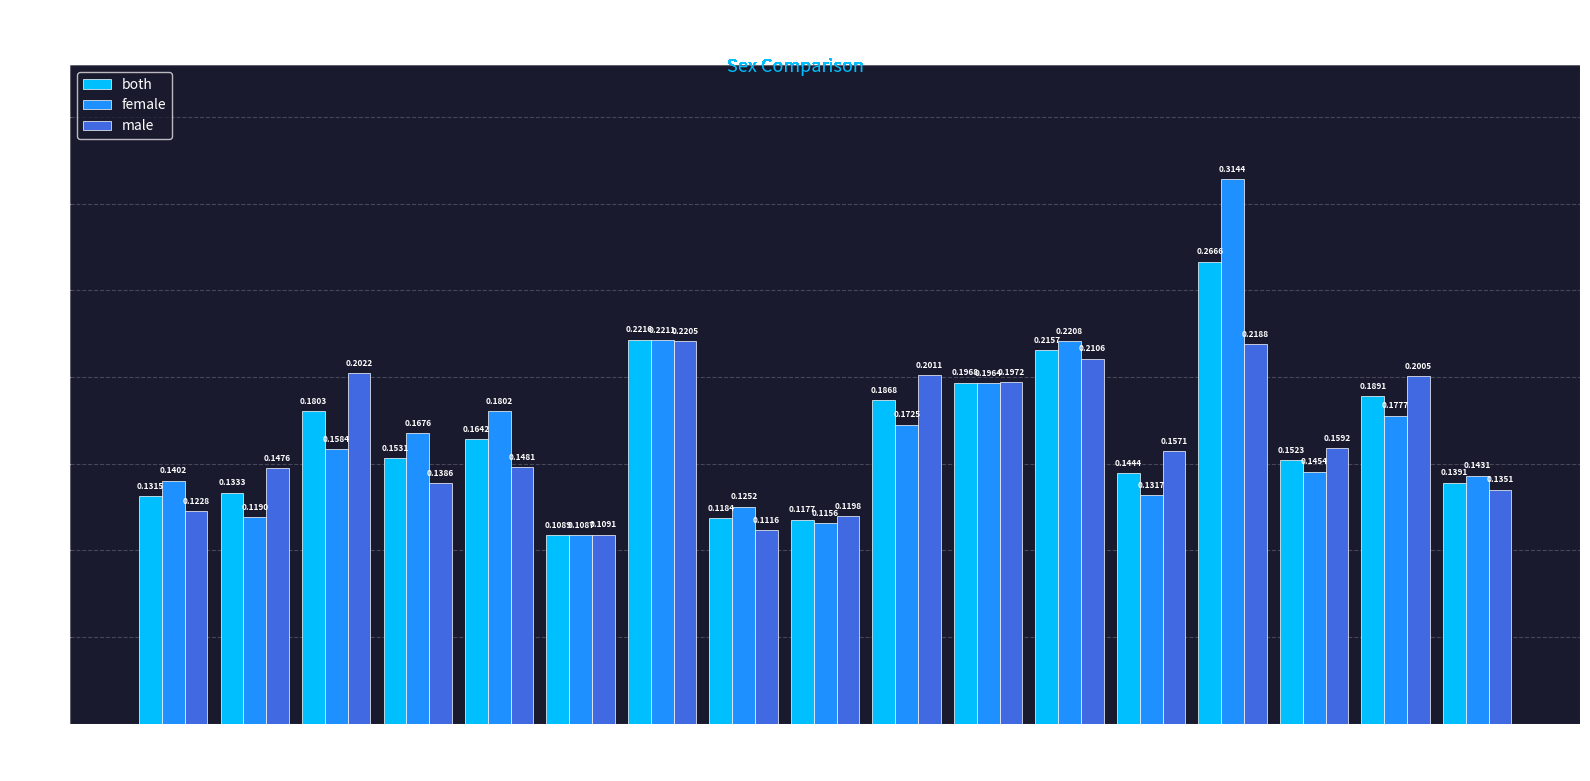

What is the sum of all male values?

2.8